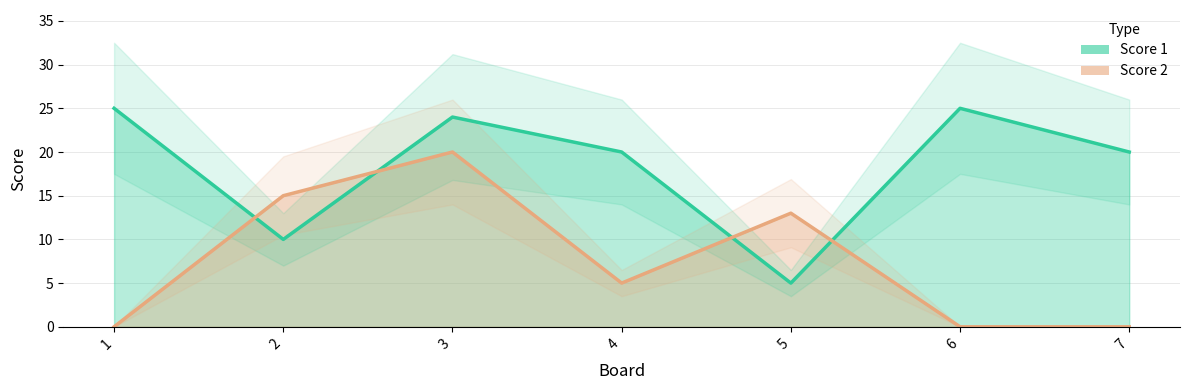

Is it true that Score 1 equals 25 at 1?

True